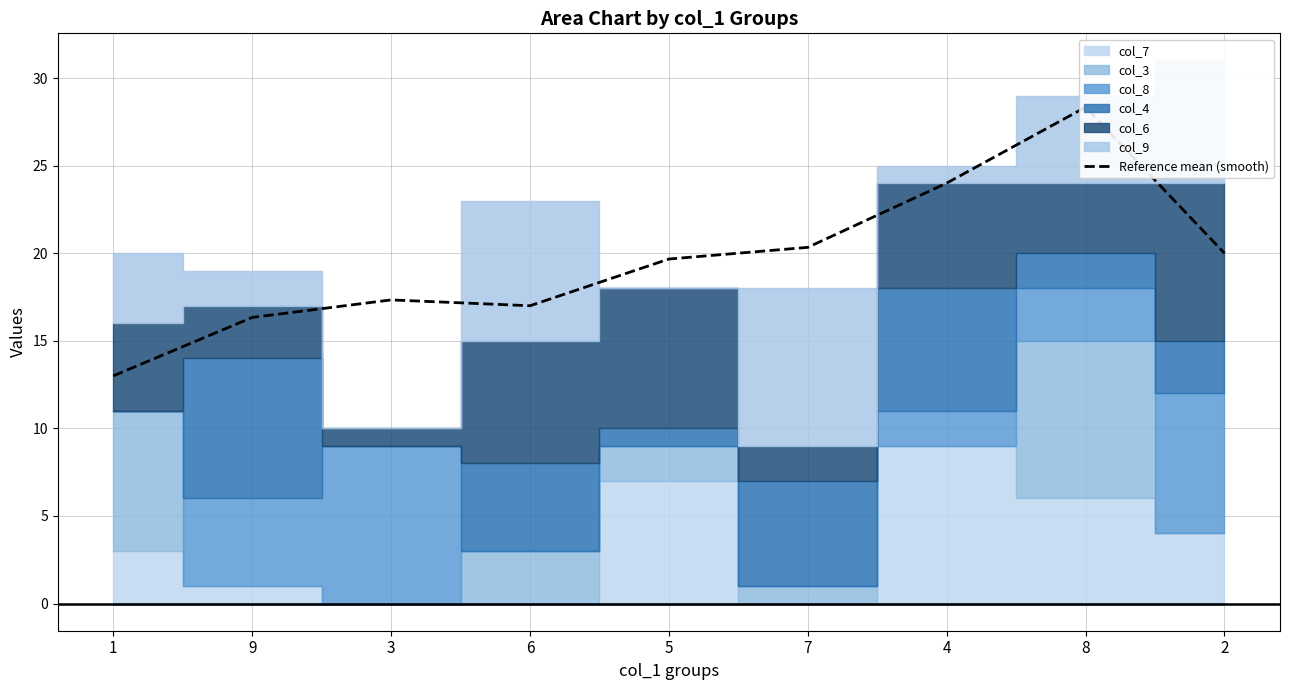

What value does the data have at 8?

28.3